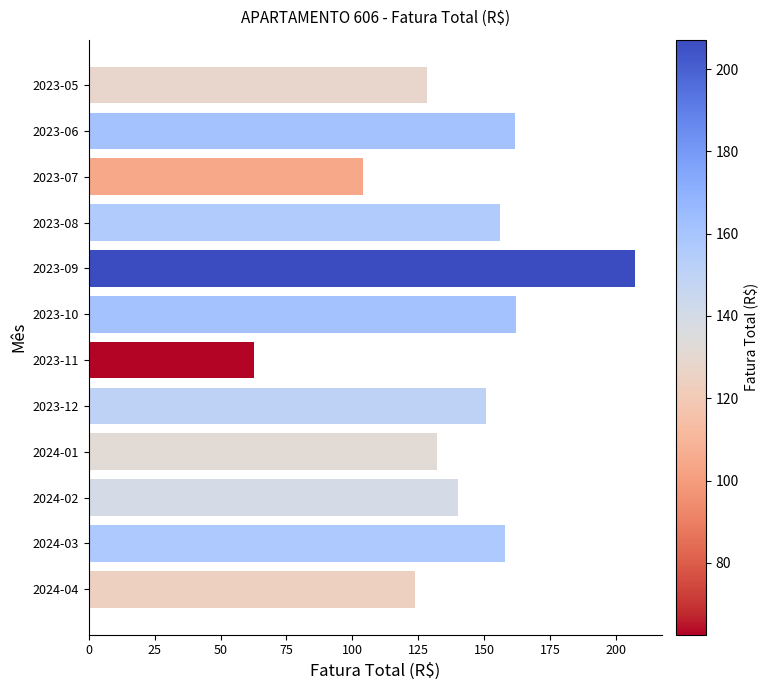

Is it true that the value at 2023-11 is 105.2?

False